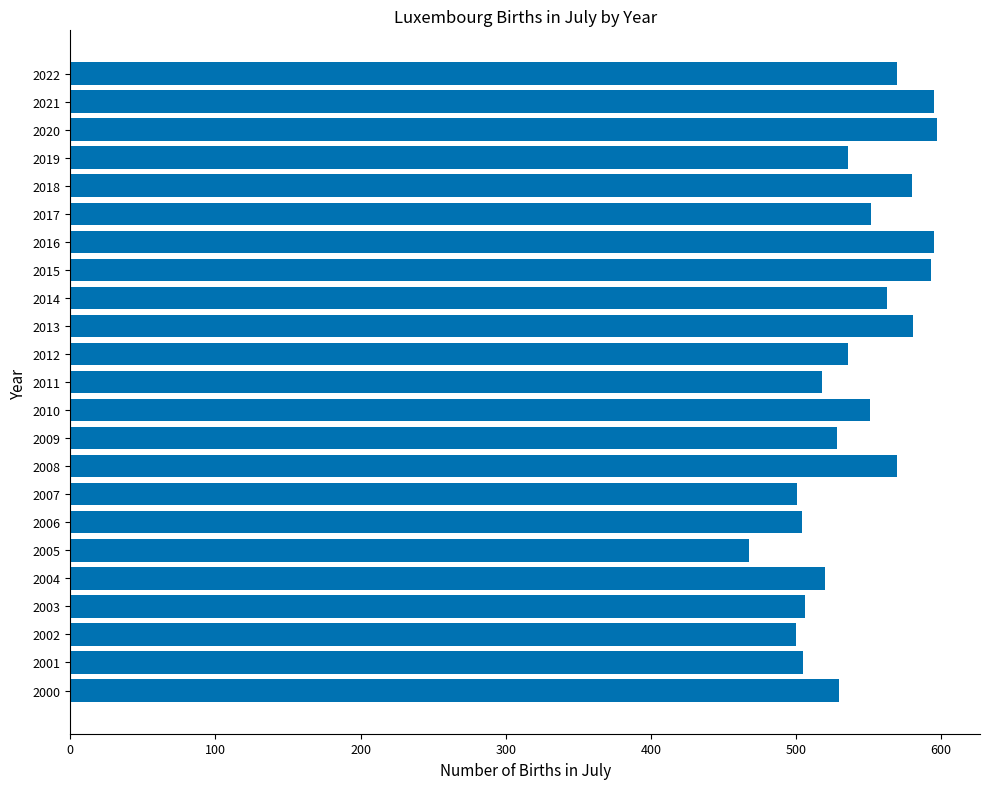

True or false: the data shows 177 at 2007.

False